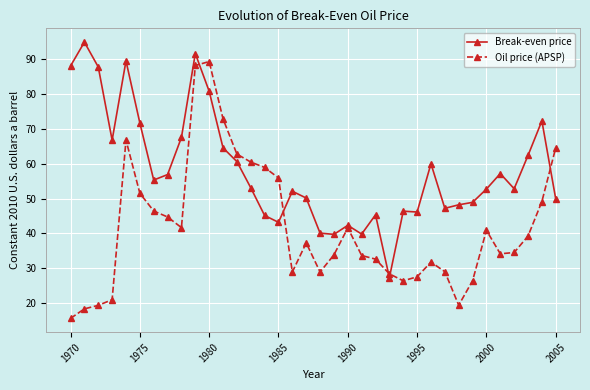

Which series has the widest spread of values?

Oil price (APSP)